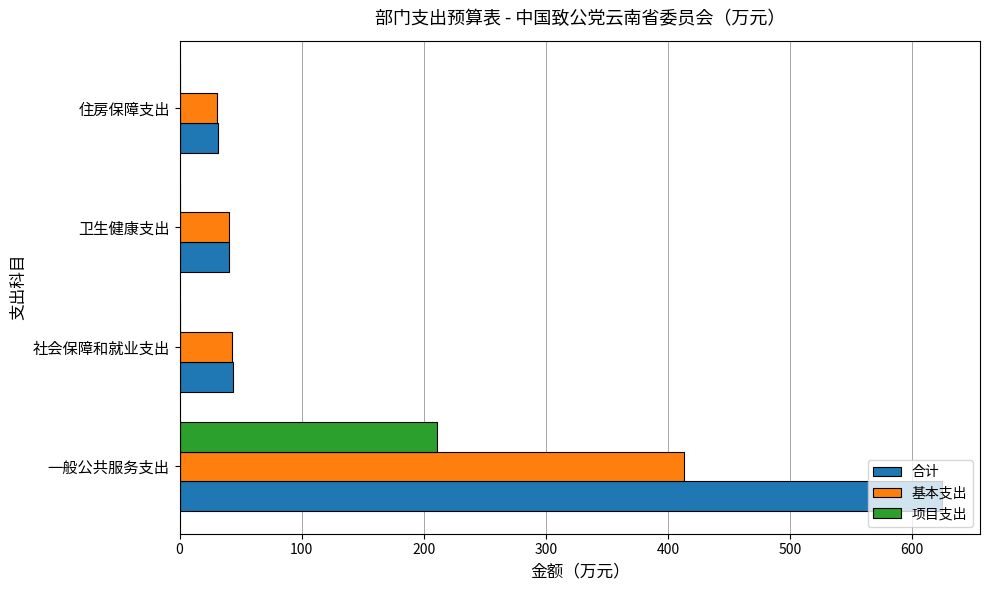

Between 一般公共服务支出 and 卫生健康支出, which series saw the biggest shift?

合计